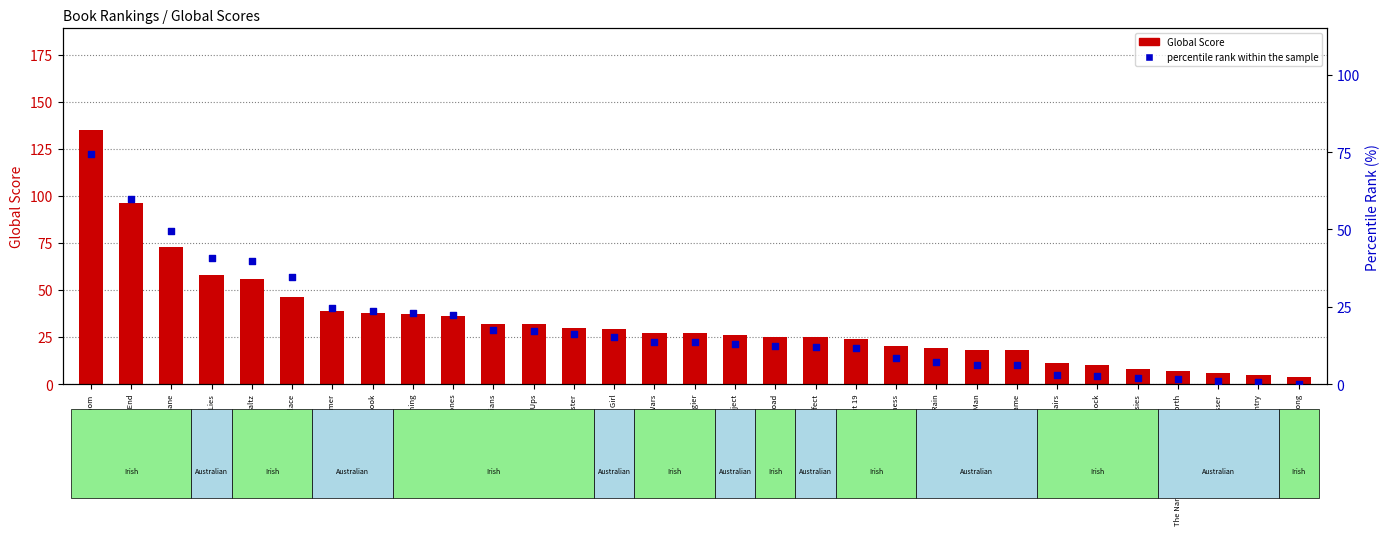

What are all the series names shown in the legend?

Global Score, percentile rank within the sample